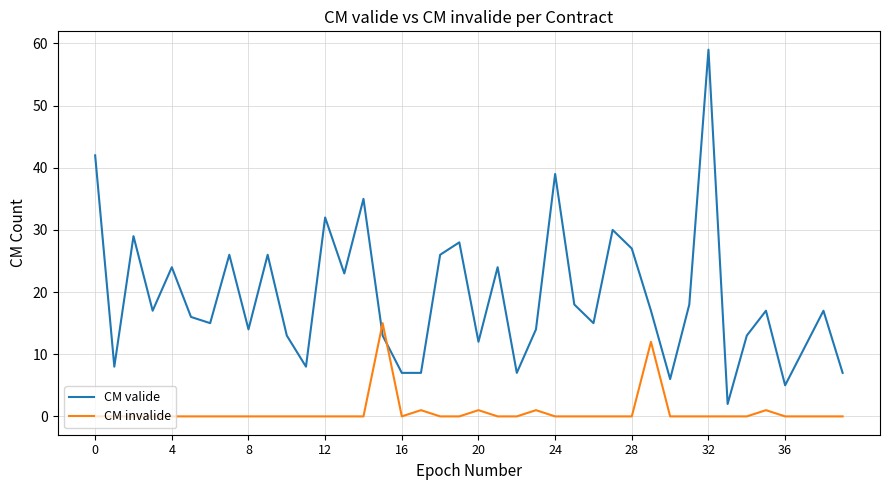

Rank the series by their average value, from lowest to highest.

CM invalide, CM valide